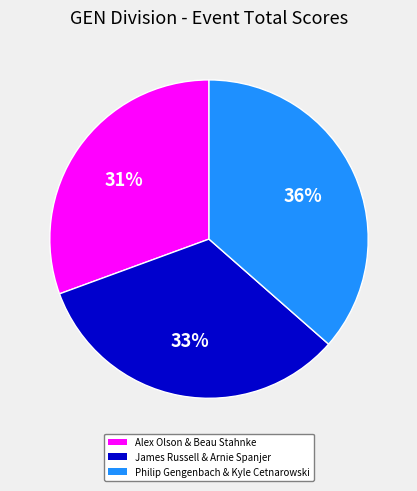

How many slices are in this pie chart?

3